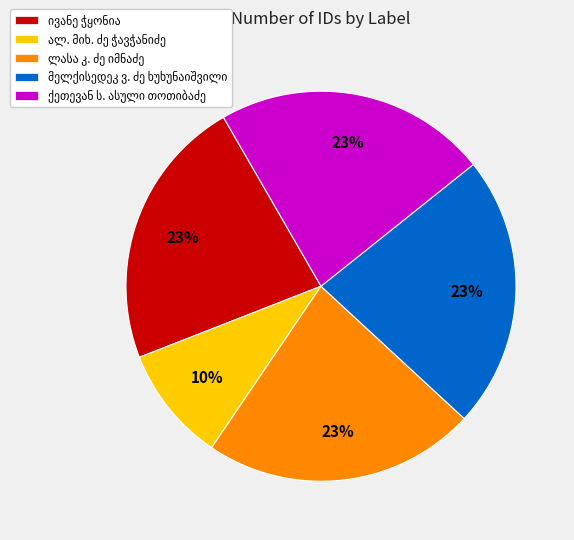

Is there any slice that represents more than half of the pie?

No